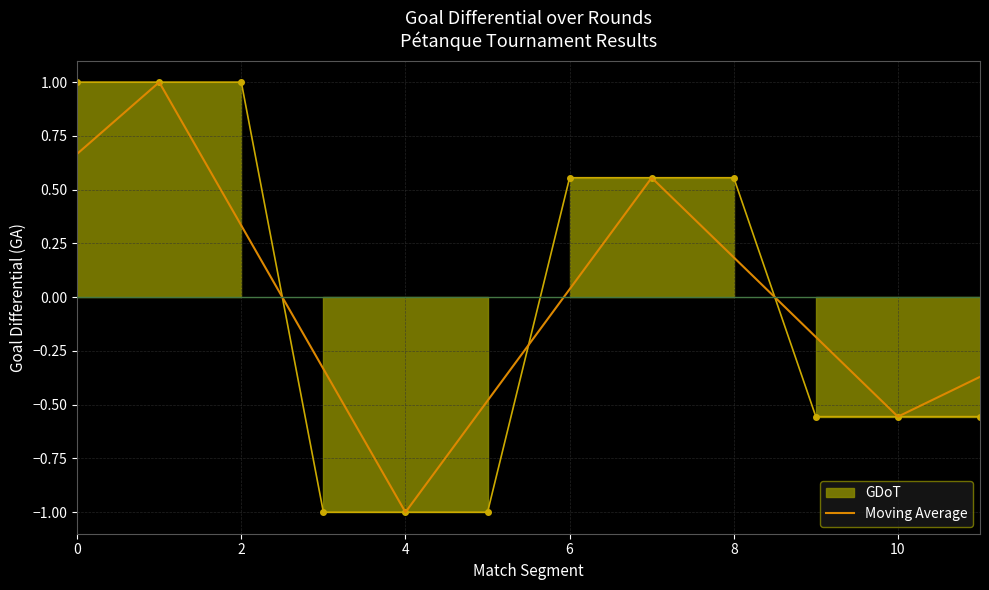

Reading right to left, transcribe all the data shown in this chart.

-0.4	-0.6	-0.2	0.2	0.6	0.0	-0.5	-1.0	-0.3	0.3	1.0	0.7